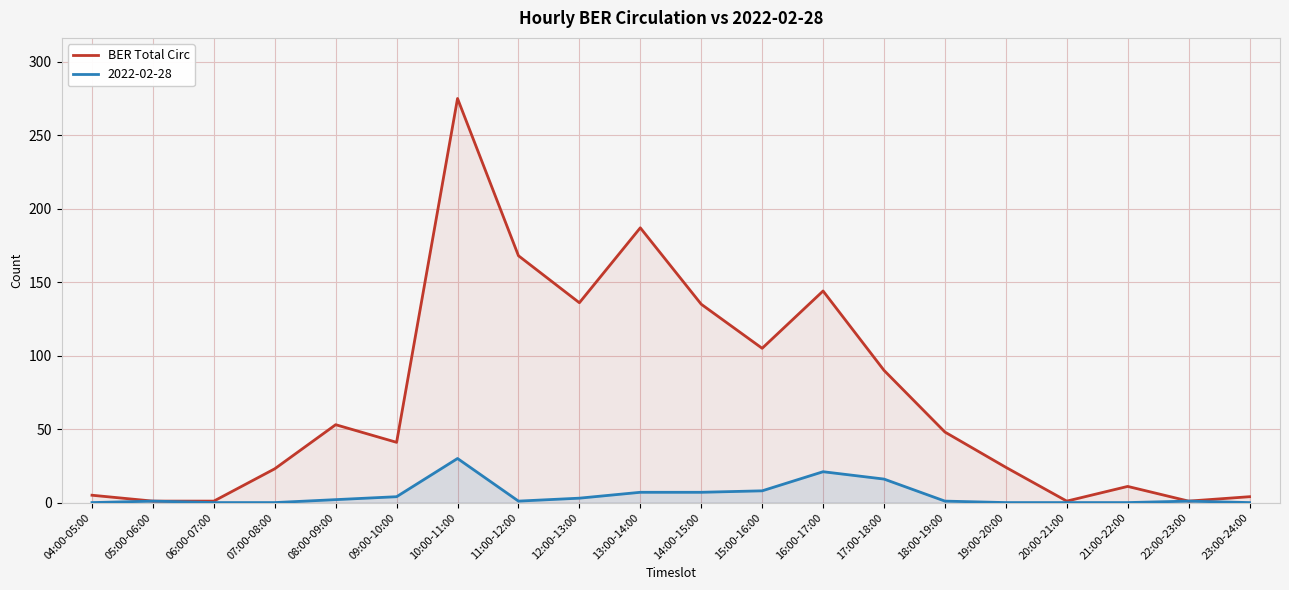

What is the sum of all values?

1453